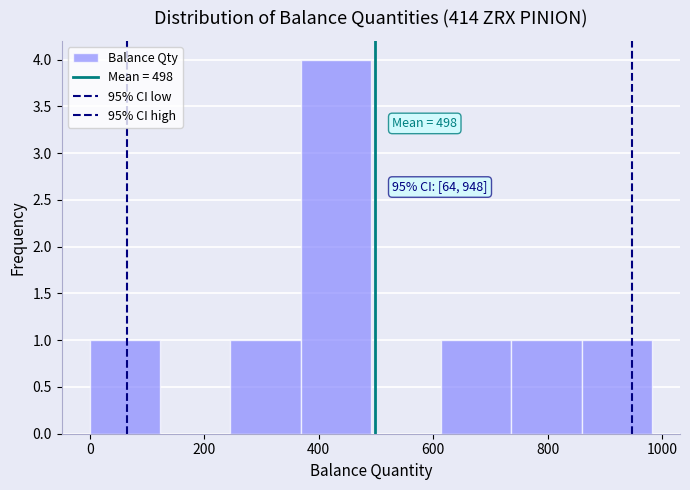

Over which range of the x-axis is the bar tallest?

360 to 500